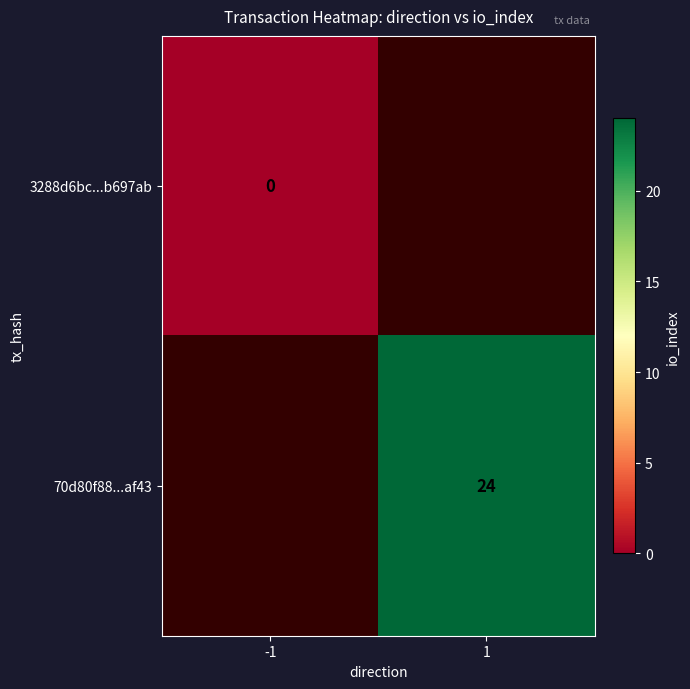

The 70d80f88...af43 series shows 6 at 1. True or false?

False